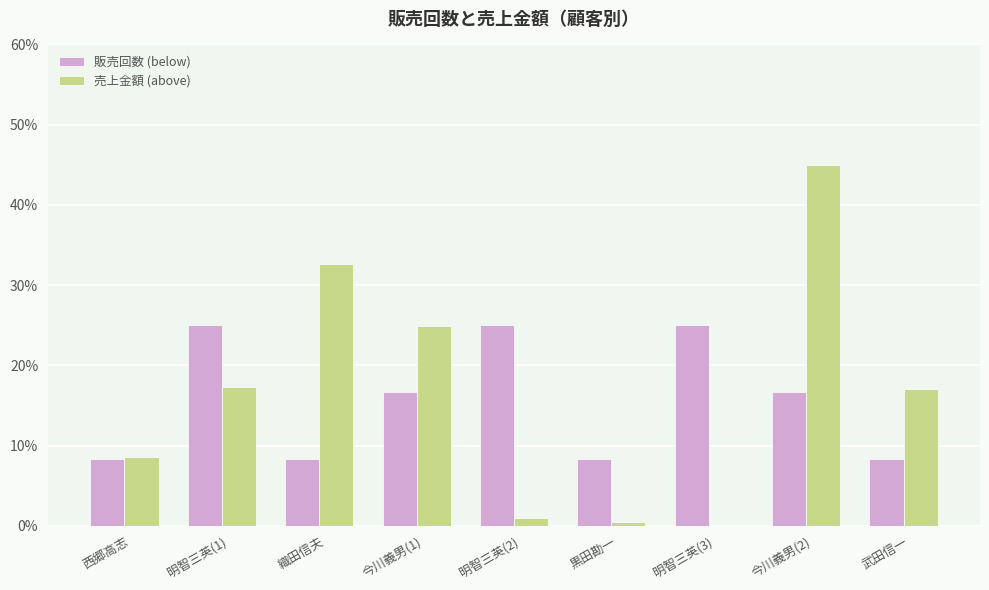

What is the total value across all series at 武田信一?

25.4